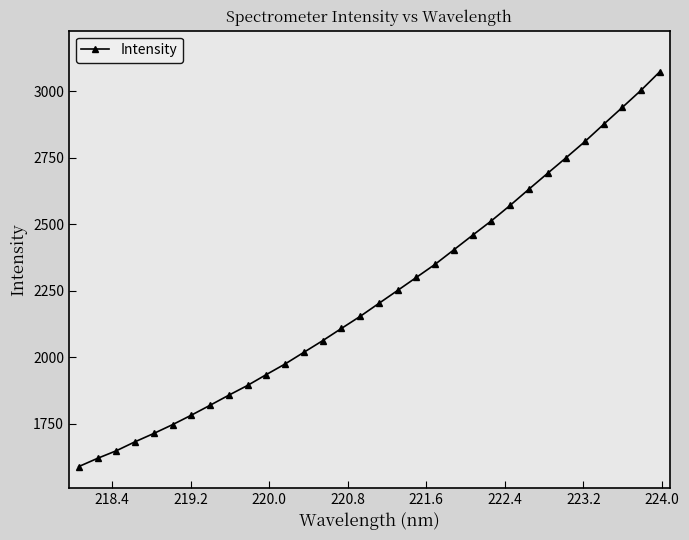

Is this an area chart (filled region under the line)?

No